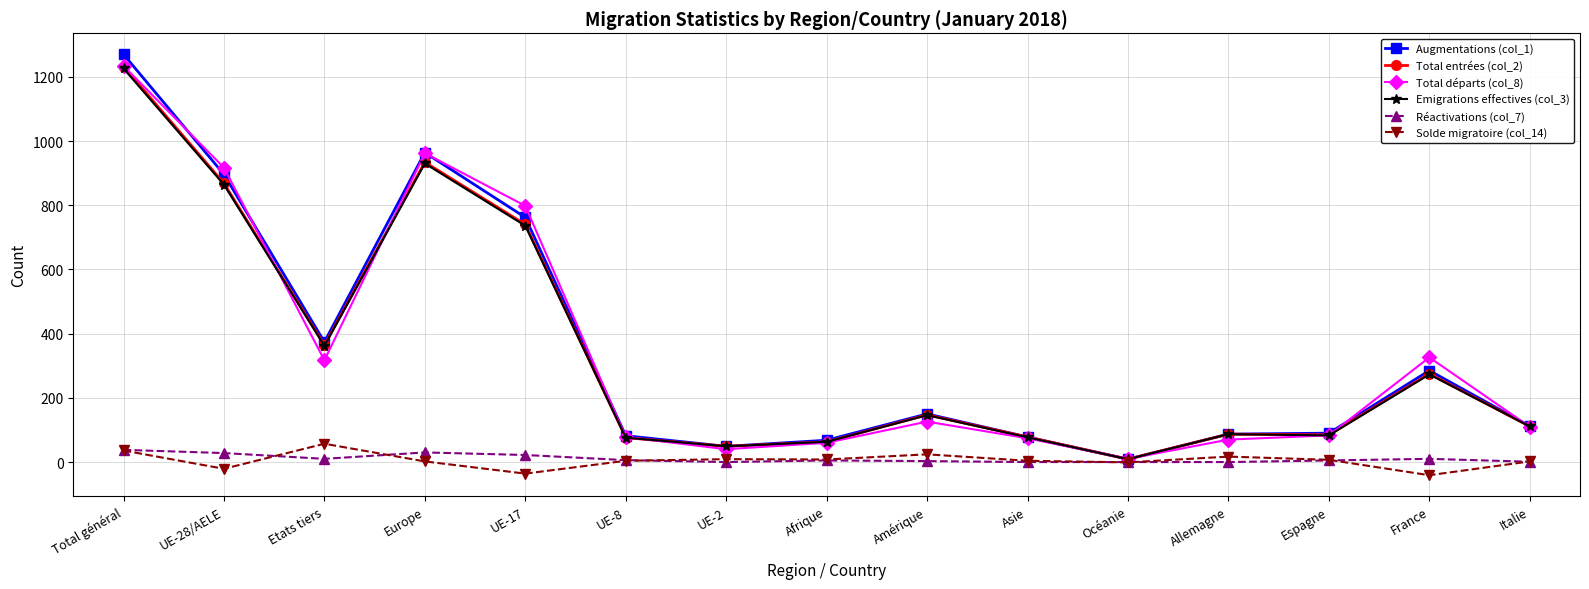

The value of Augmentations (col_1) at Europe is 964. True or false?

True